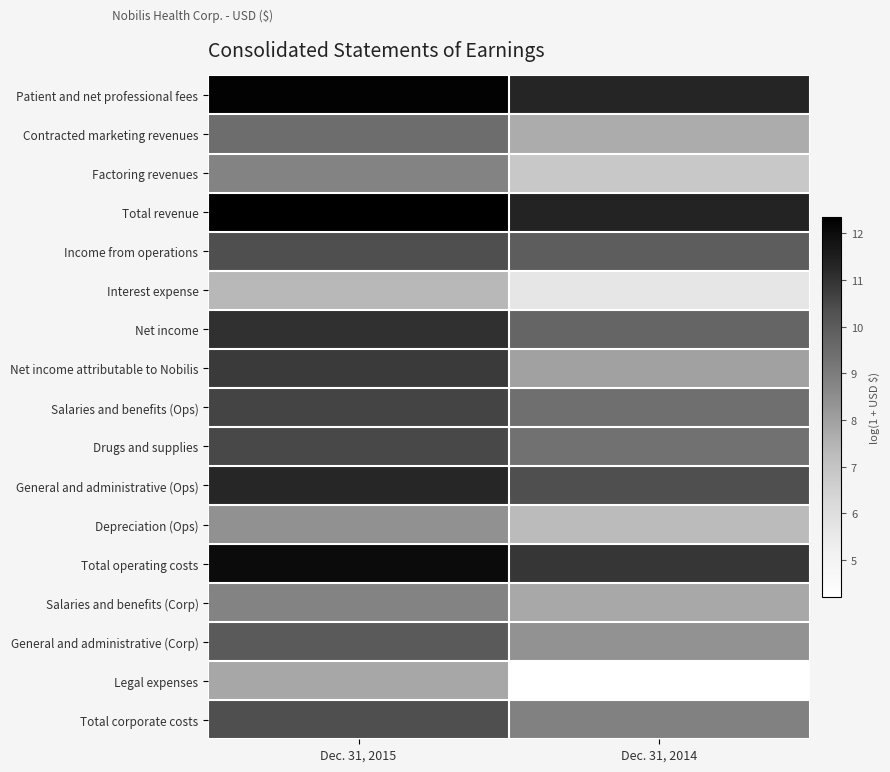

What is the total value across all series at Dec. 31, 2014?

147.0